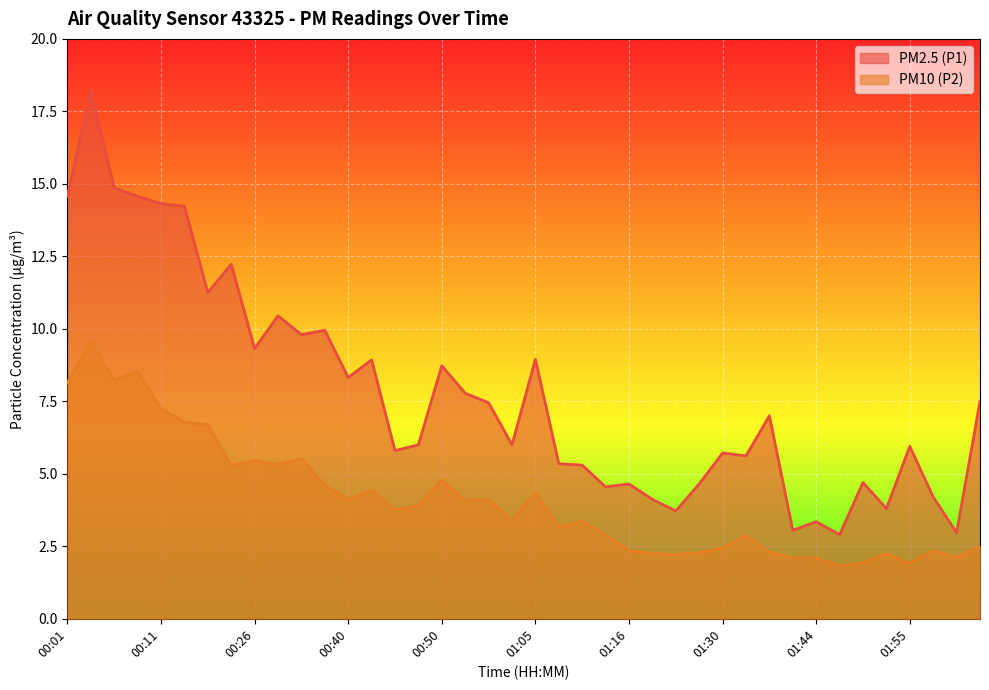

What is the average value of the PM10 (P2) series?

4.1